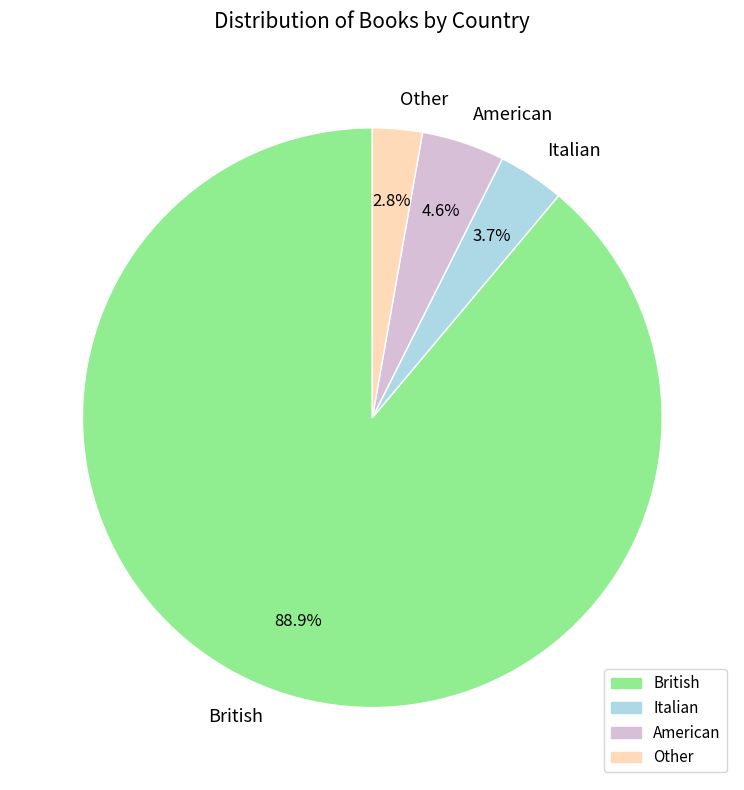

To the nearest percent, what is the average slice percentage?

25%